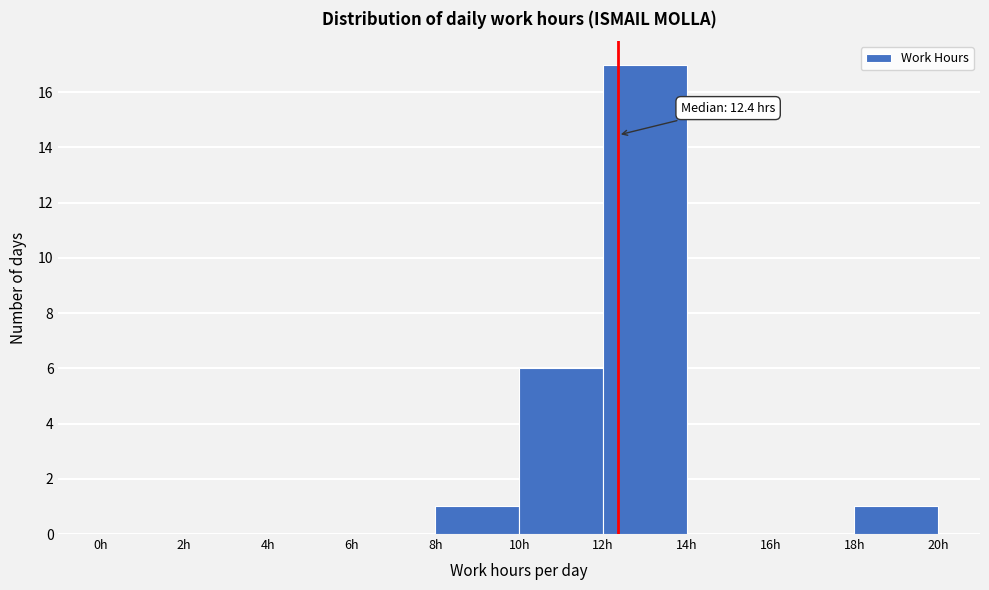

Over which range of the x-axis is the bar tallest?

12 to 14